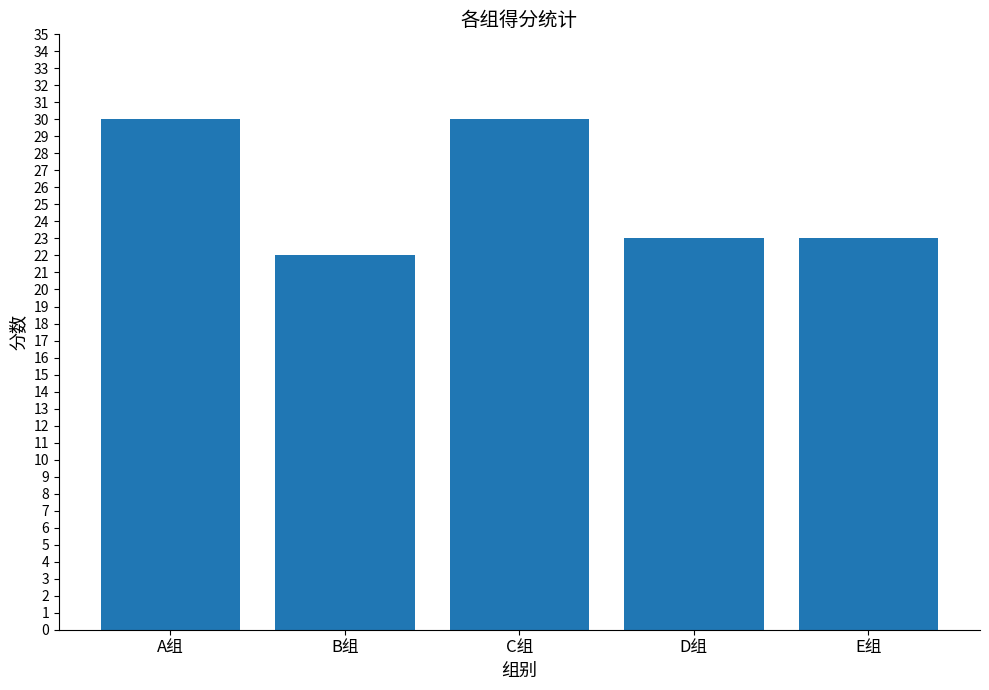

Reading right to left, transcribe all the data shown in this chart.

E组=23	D组=23	C组=30	B组=22	A组=30